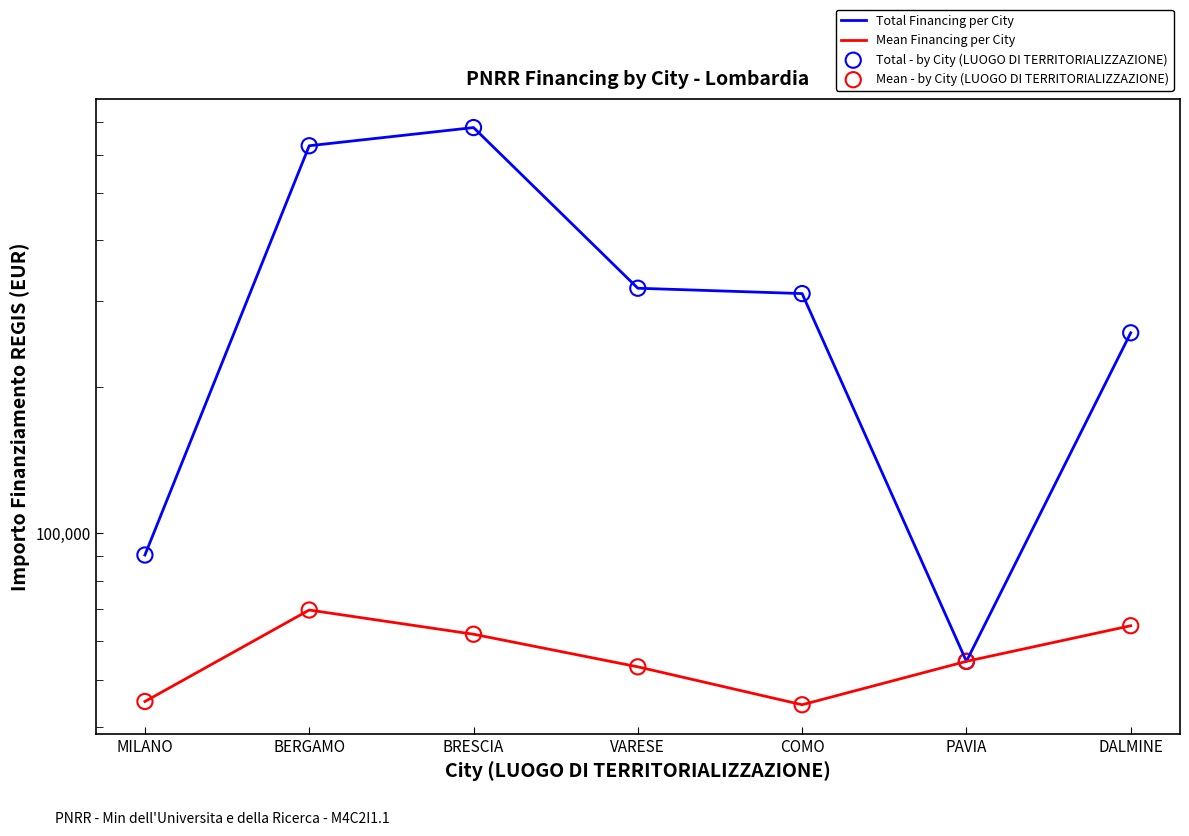

Which series has the widest spread of Y values?

Total Financing per City